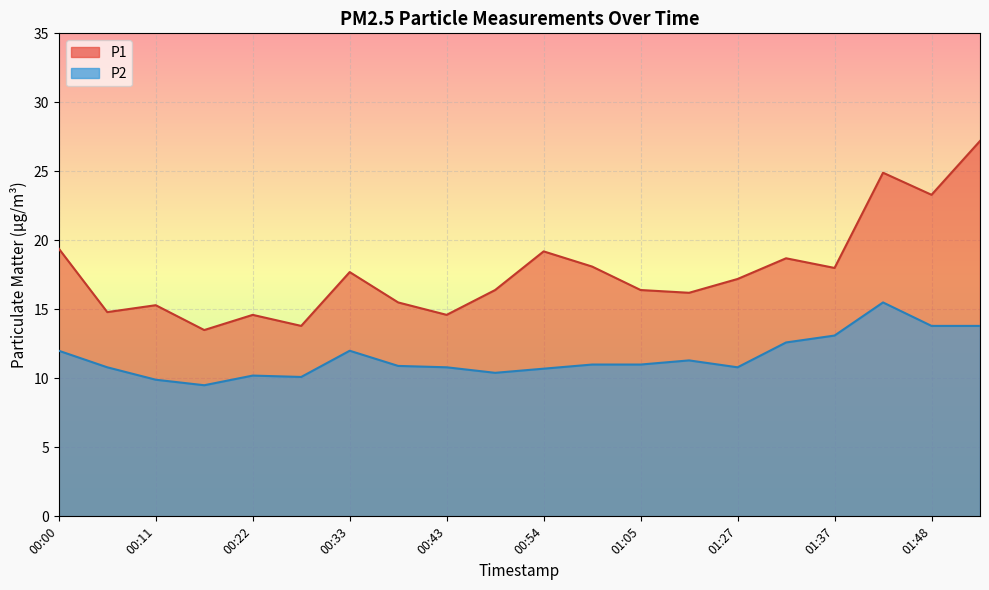

Which has a higher value, 00:27 or 00:22?

00:22